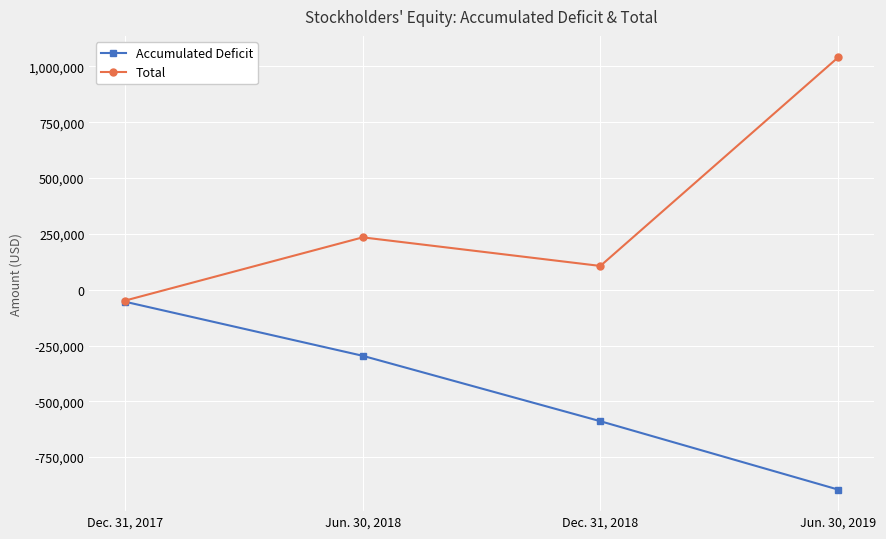

At which label does Total reach its peak?

Jun. 30, 2019